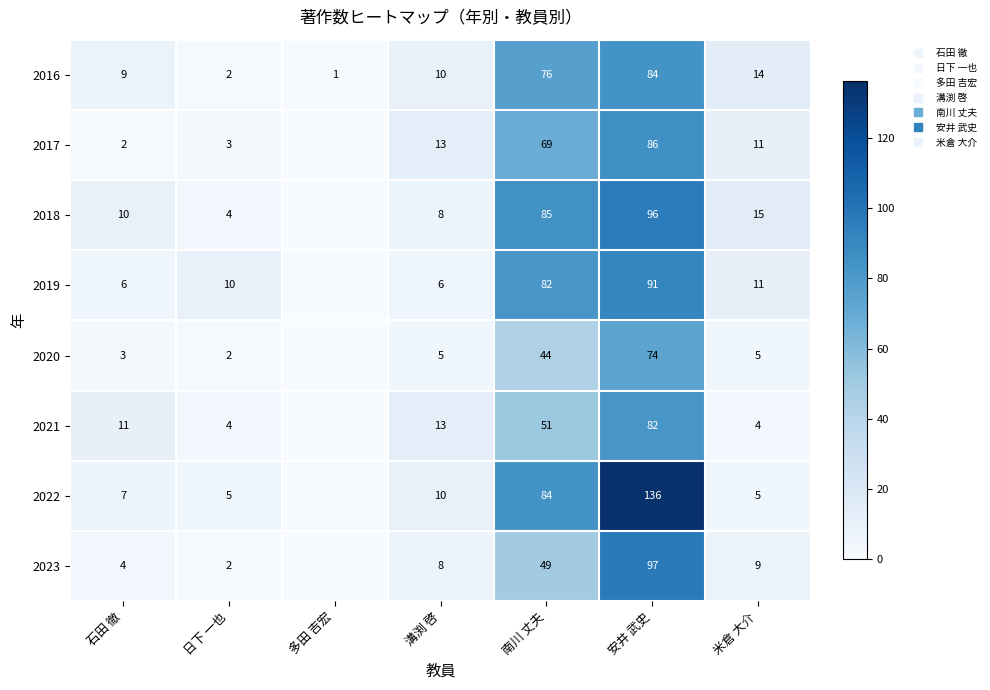

At 安井 武史, list the series in order from smallest to largest.

2020, 2021, 2016, 2017, 2019, 2018, 2023, 2022